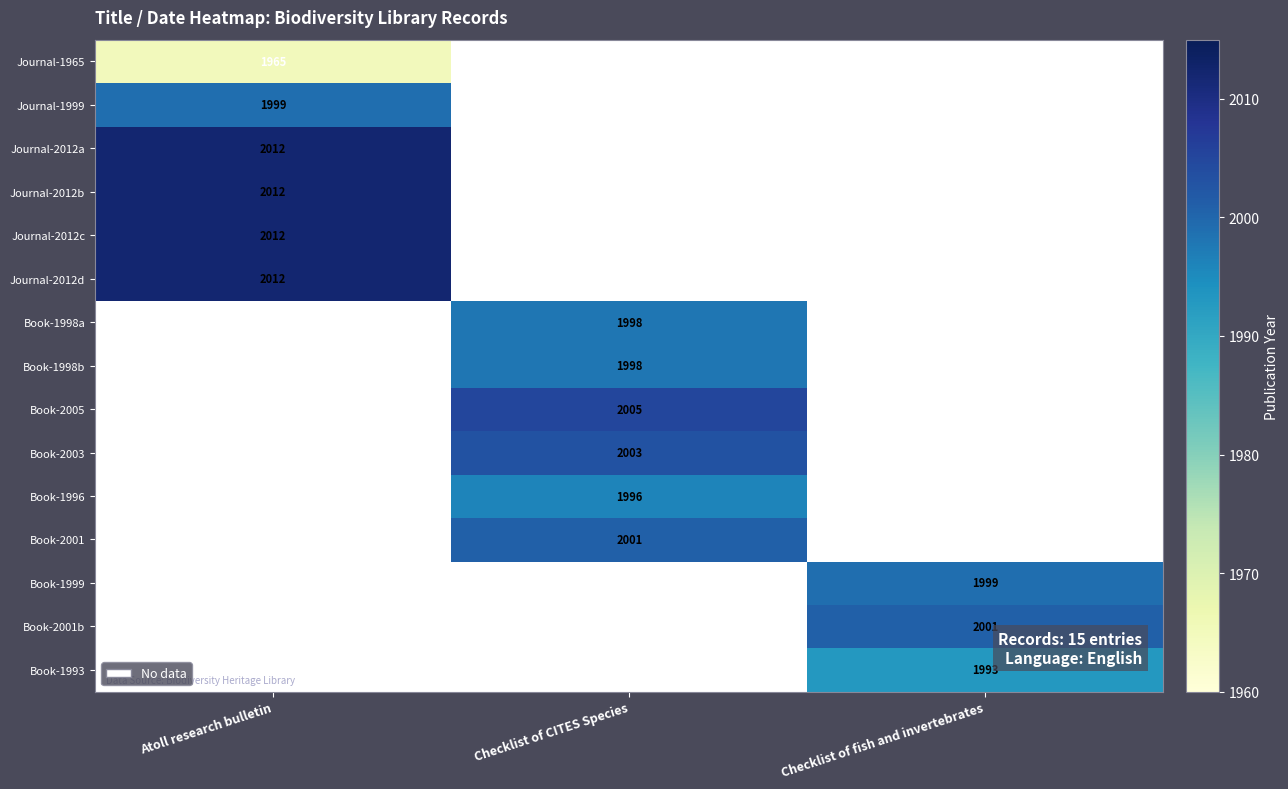

Is it true that Journal-2012d equals 2803 at Atoll research bulletin?

False